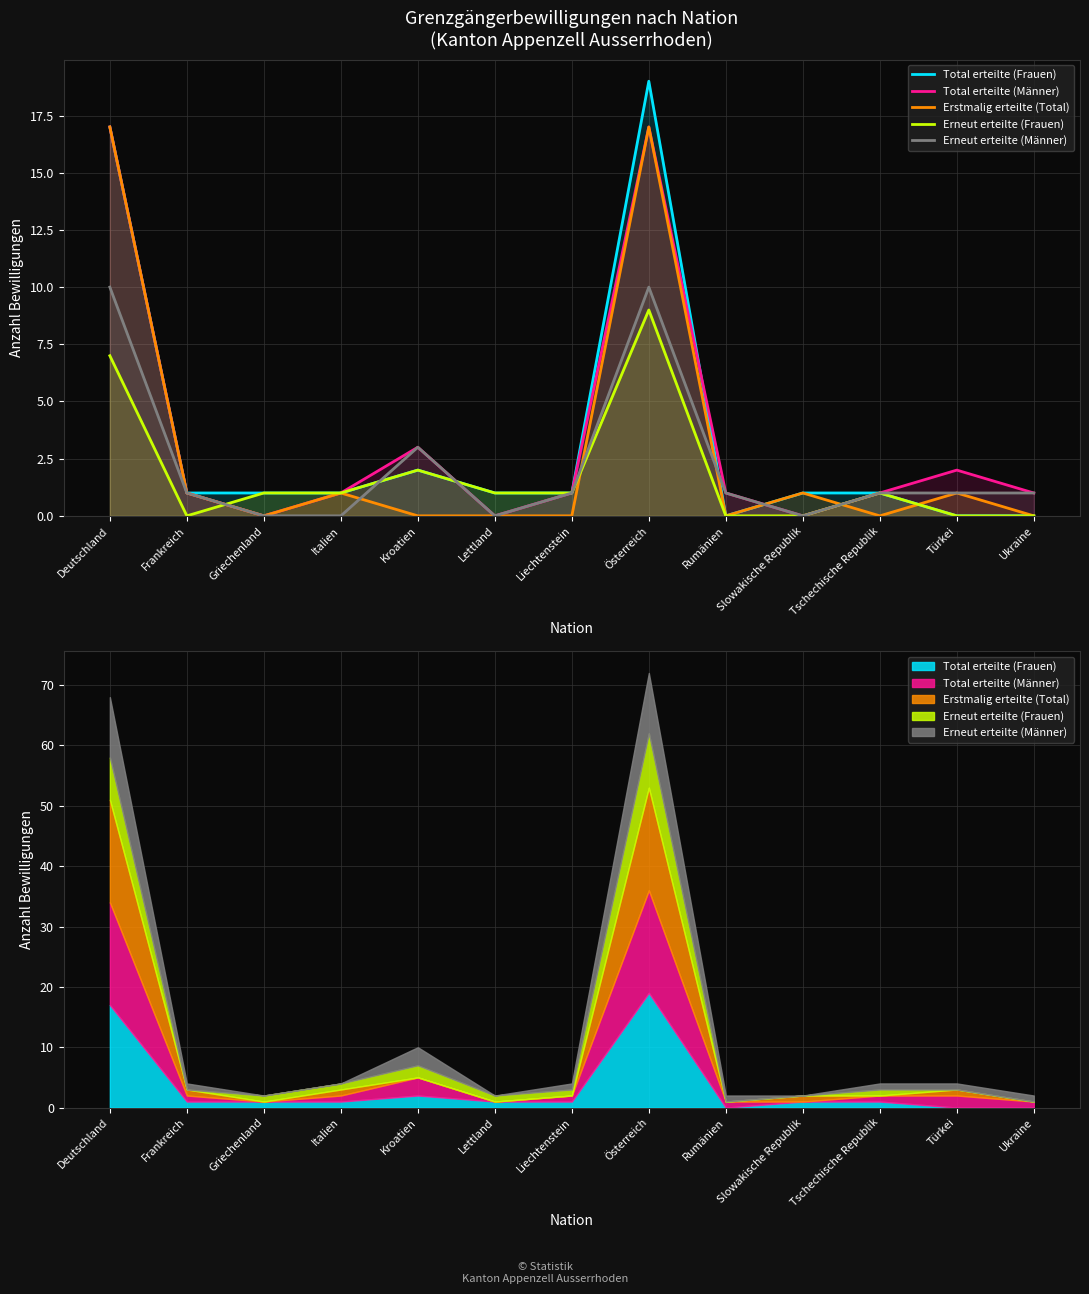

True or false: Erneut erteilte (Frauen) and Total erteilte (Frauen) cross at least once.

False